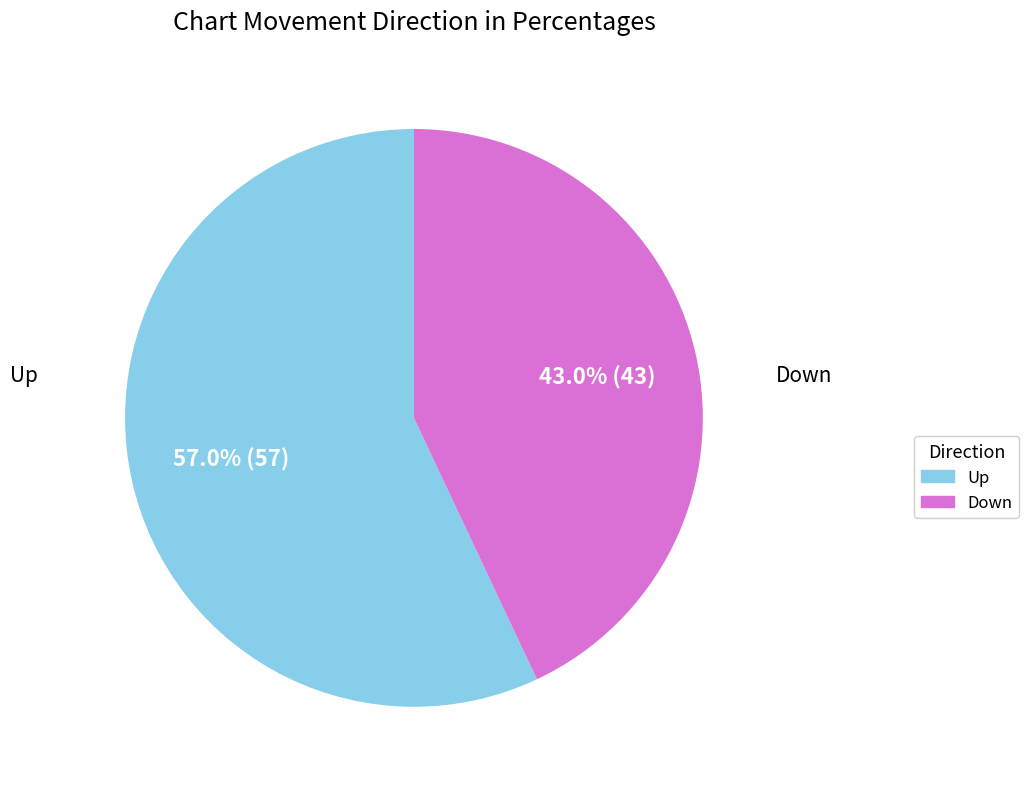

Does any single category account for the majority?

Yes